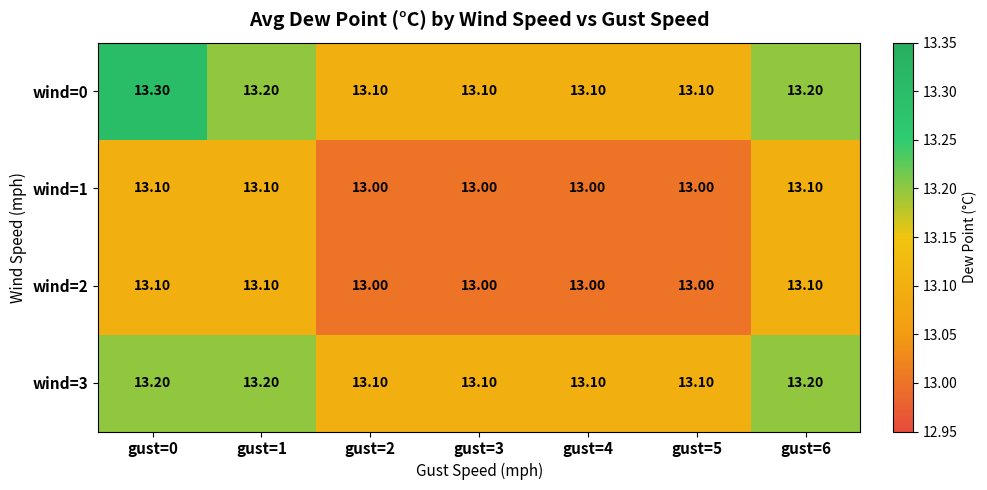

Which series has the largest range (max minus min)?

wind=0